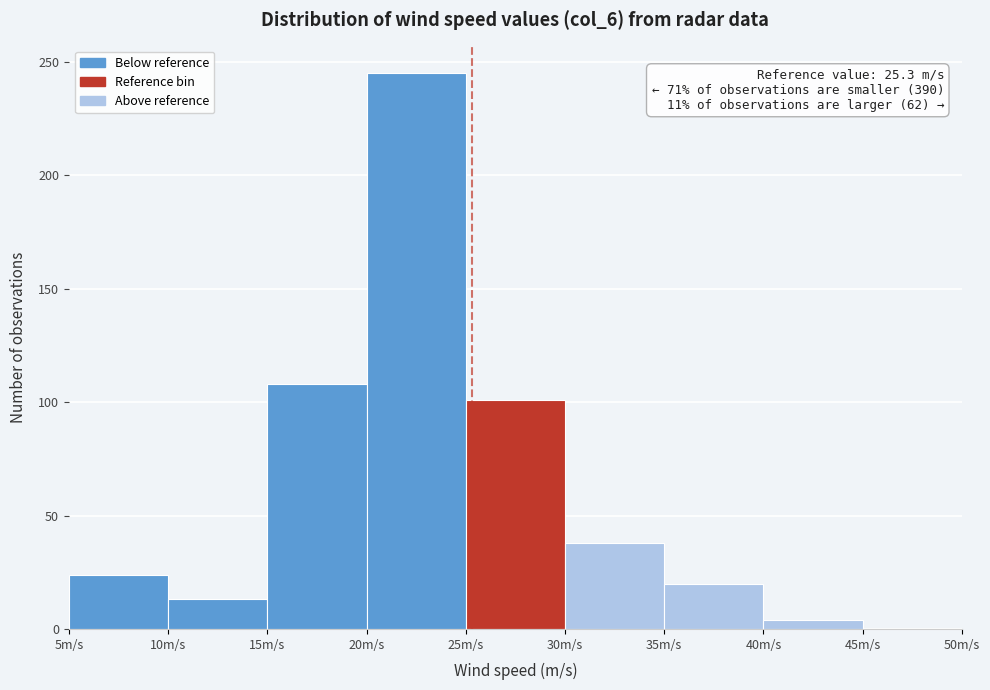

Which range on the x-axis has the tallest bar?

20 to 25